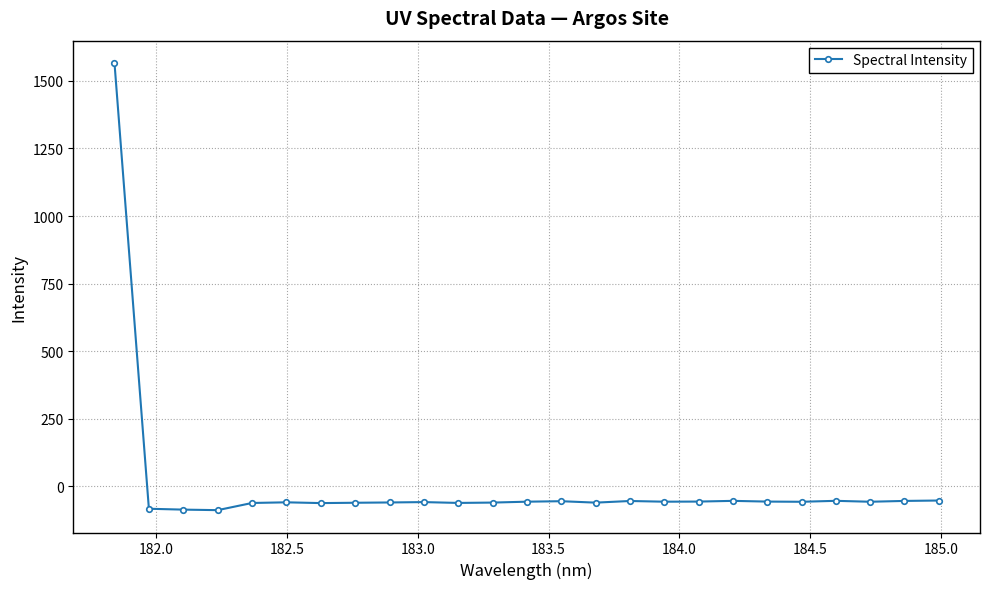

What is the smallest value displayed?

-88.8